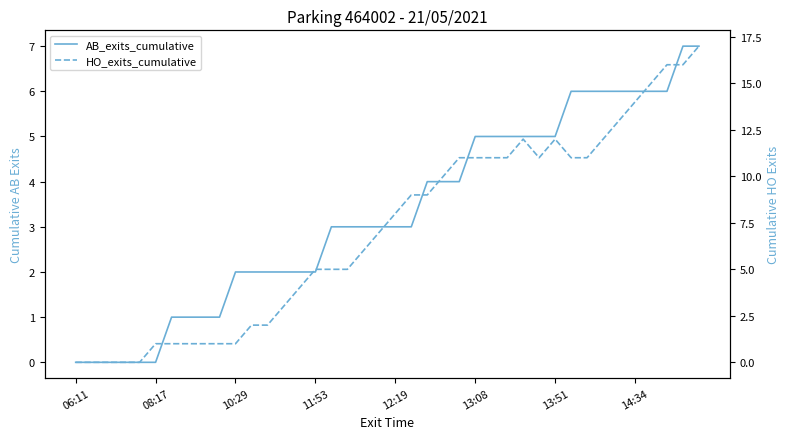

Where is the first local maximum for HO_exits_cumulative?

28